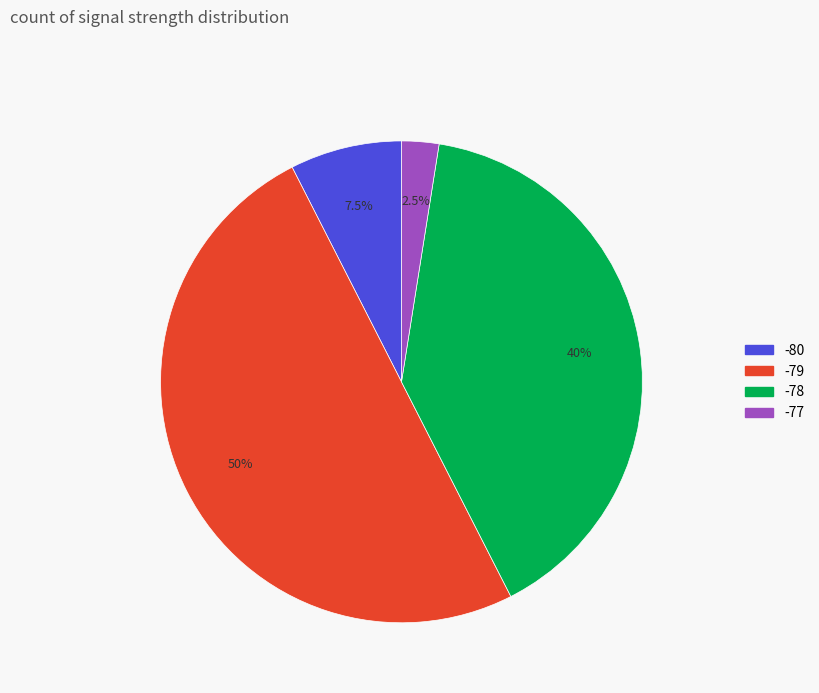

How many segments does this pie chart have?

4